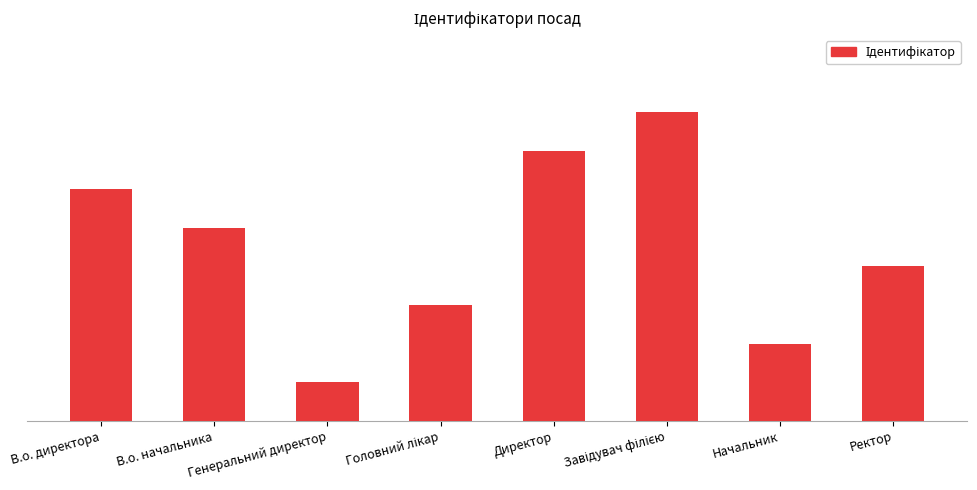

What is the sum of all values?

36